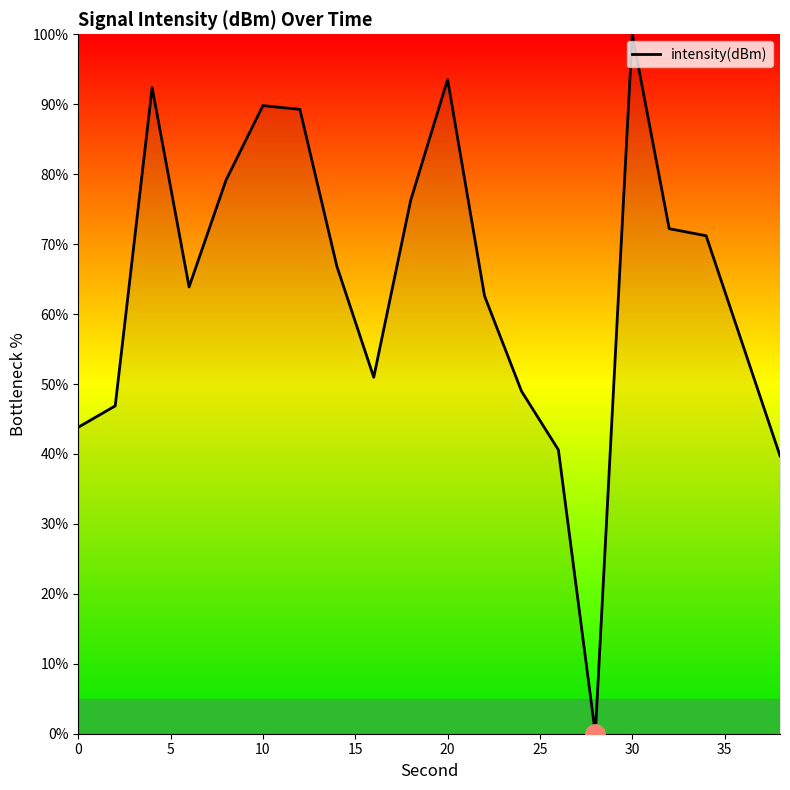

What is the maximum value shown in the chart?

100.0